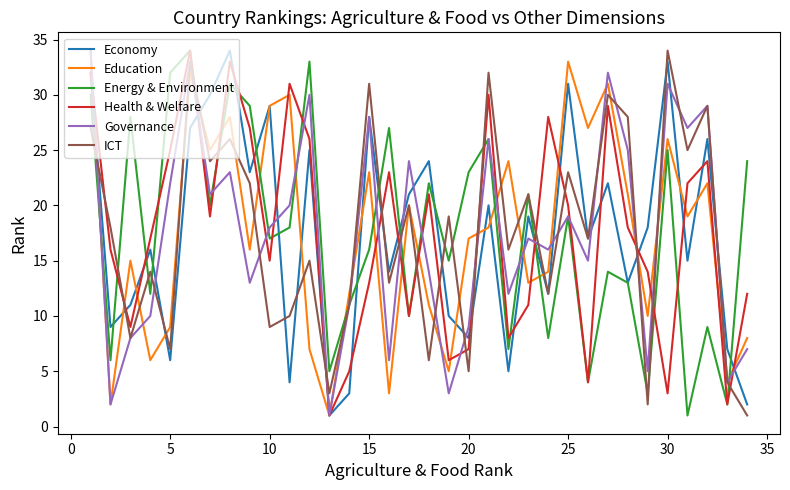

What is the maximum value for Energy & Environment?

34